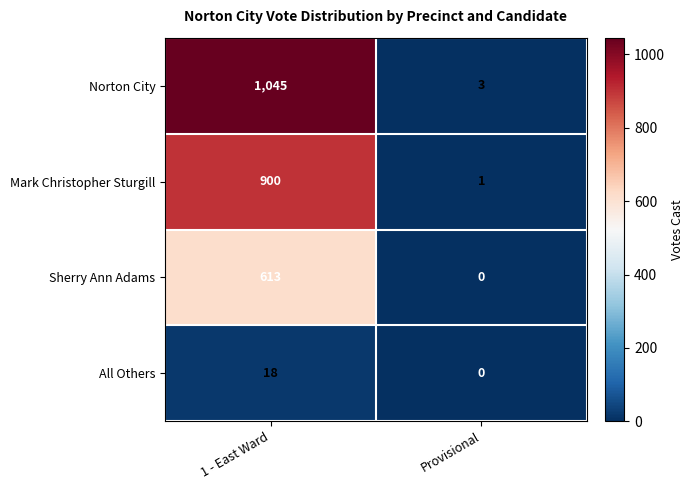

Which series has the largest total across all categories?

Norton City